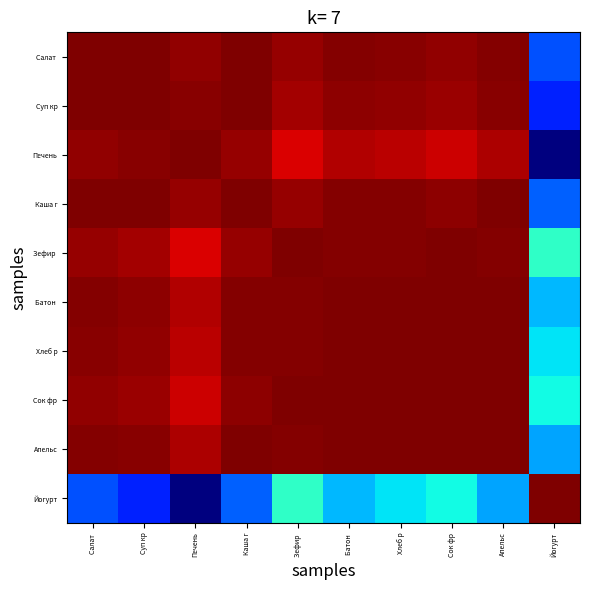

What is the difference between the highest and lowest values at Каша г?

0.2